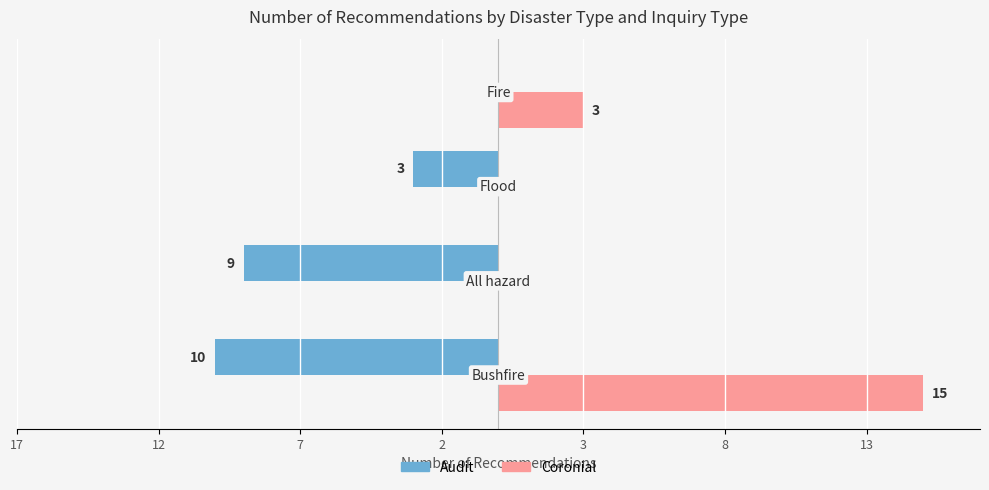

What is the average value of the Audit series?

-6